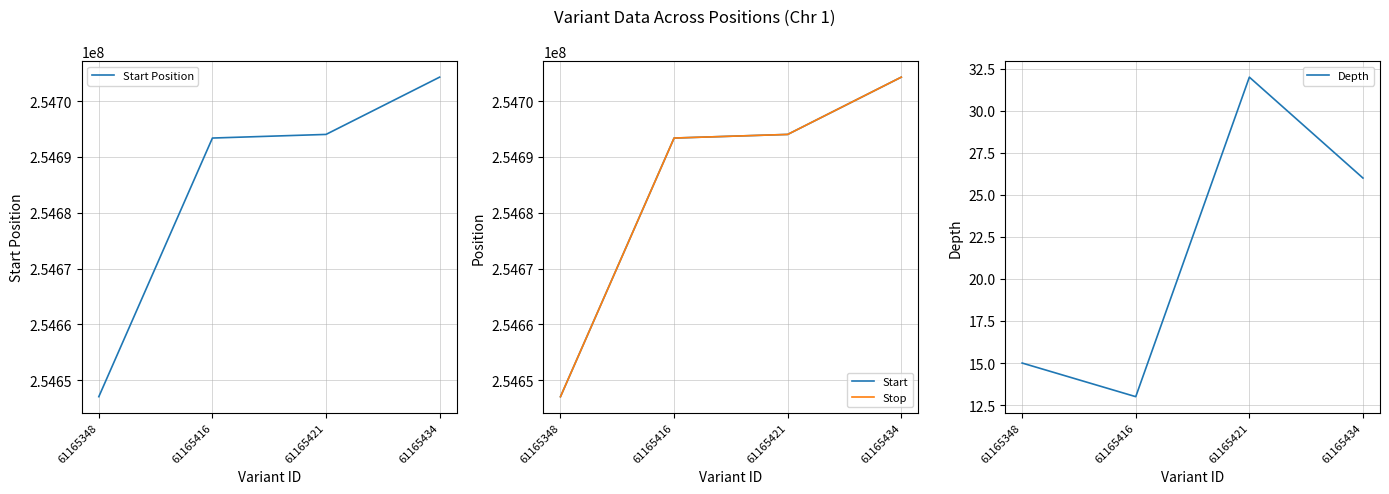

The Depth series shows 32 at 61165421. True or false?

True